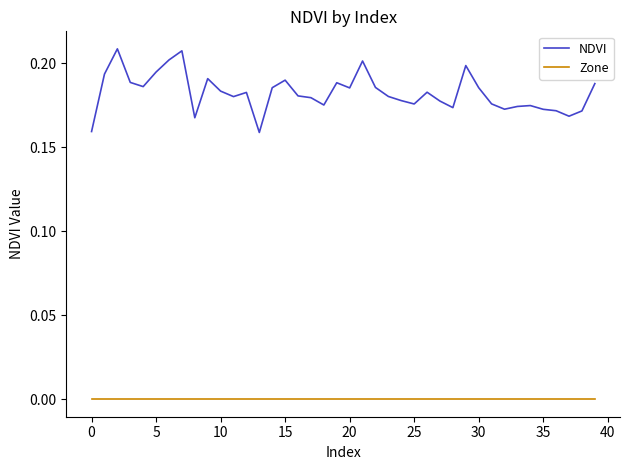

Rank the series by their average value, from lowest to highest.

Zone, NDVI